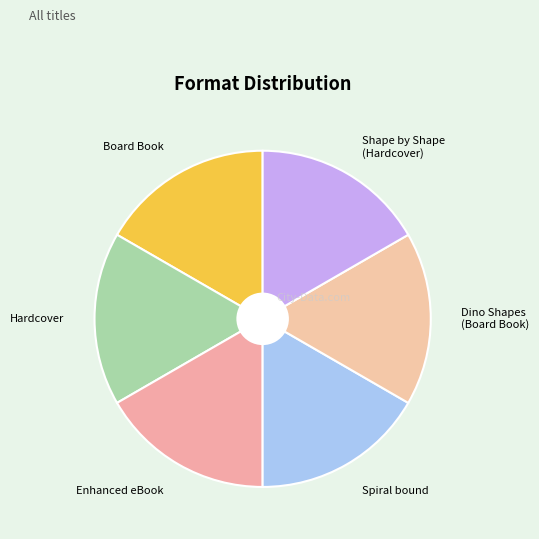

True or false: Board Book accounts for 17% of the total.

True